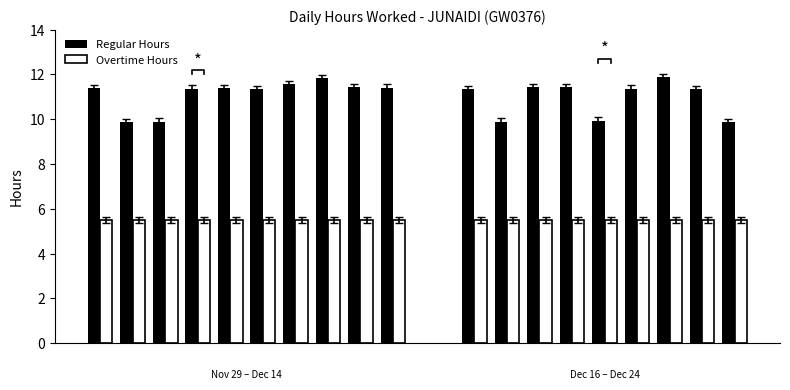

What is the value of the Regular Hours bar at the 1st from the left?

11.4